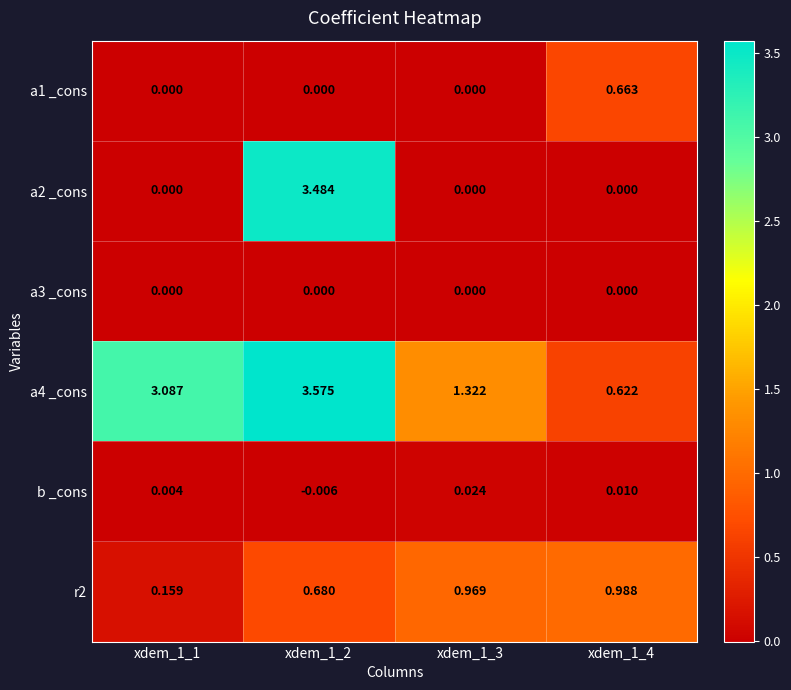

Is the value of a1 _cons at xdem_1_3 greater than the value of a2 _cons at xdem_1_2?

No